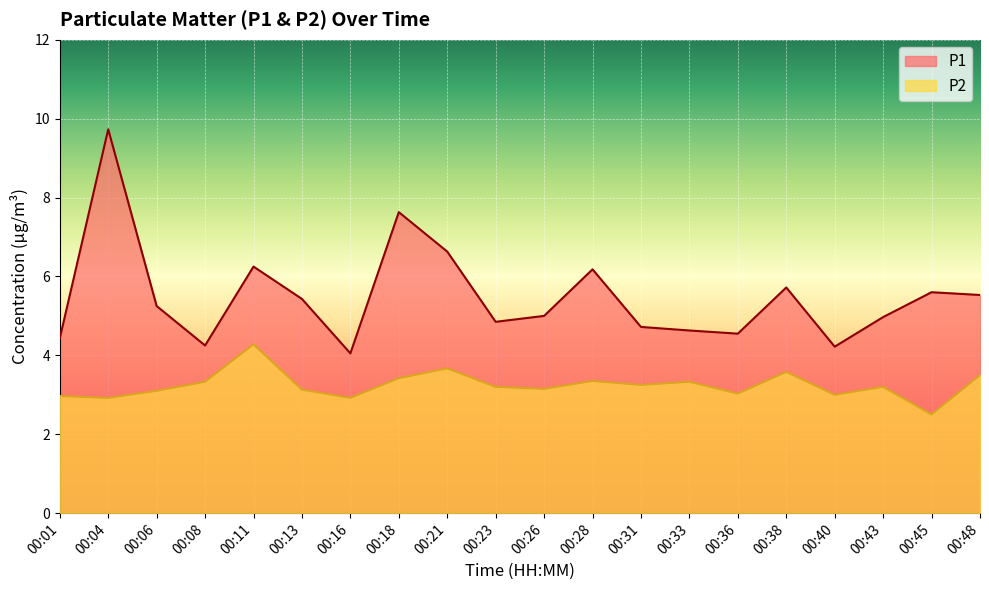

Where does the P1 series first go above 5?

00:04